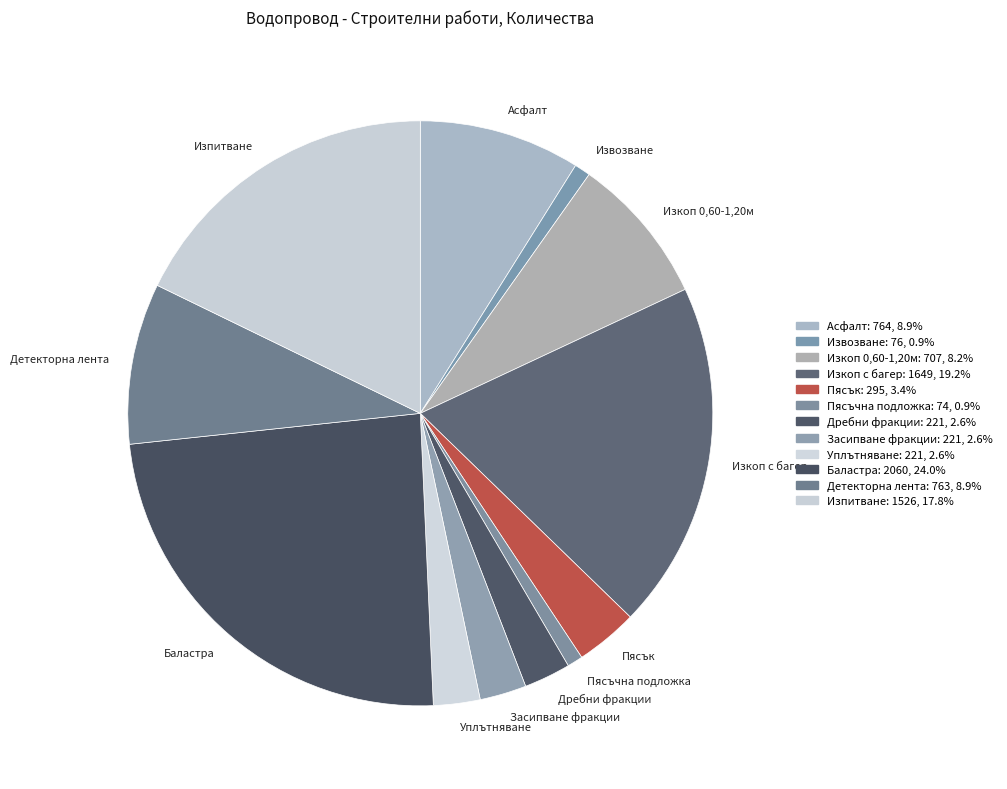

Between Изпитване and Детекторна лента, which is larger?

Изпитване